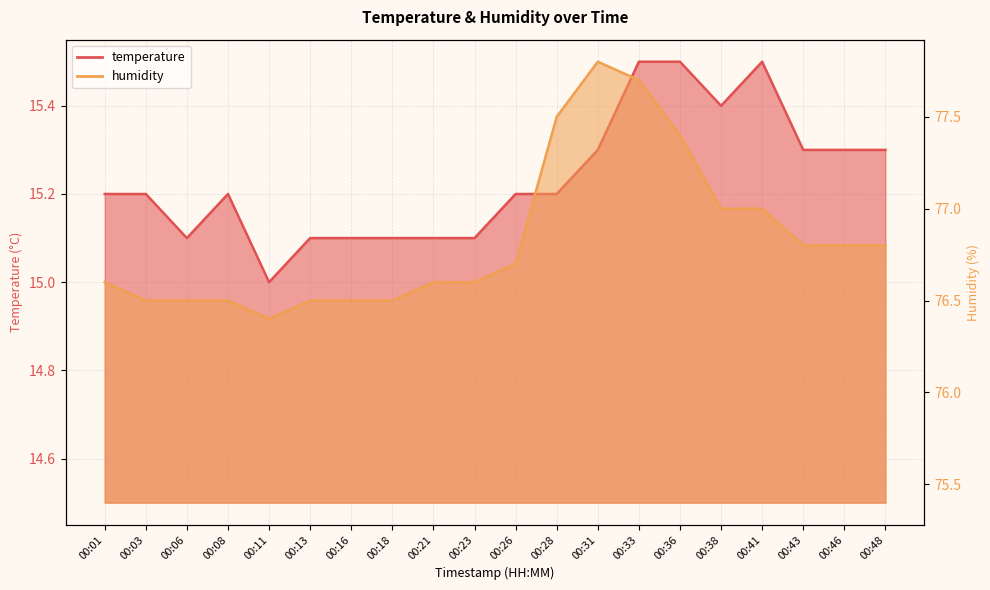

Where is the first local minimum for temperature?

00:06